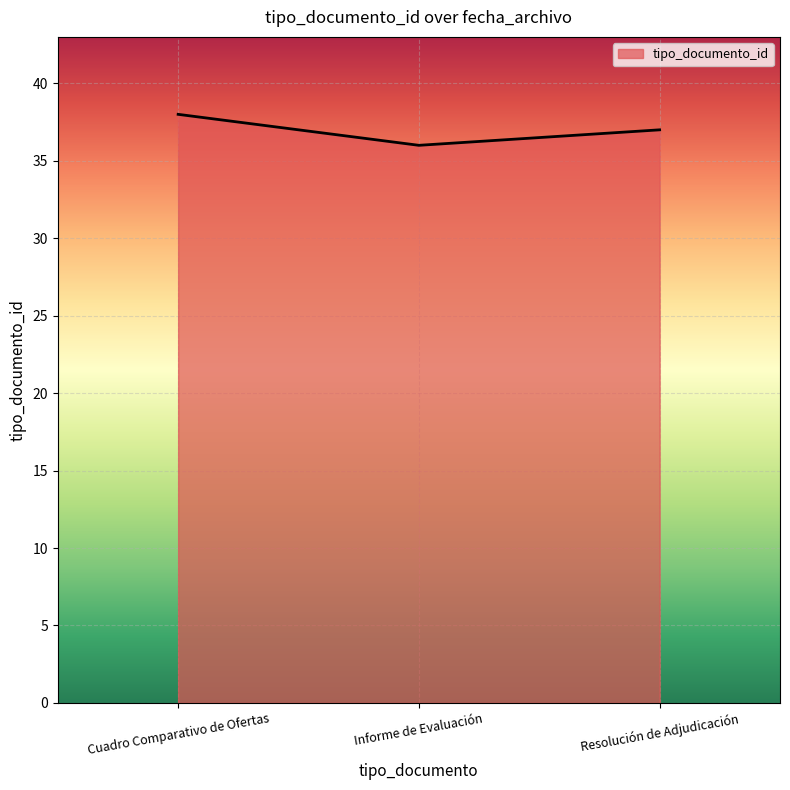

How many categories are shown in the chart?

3